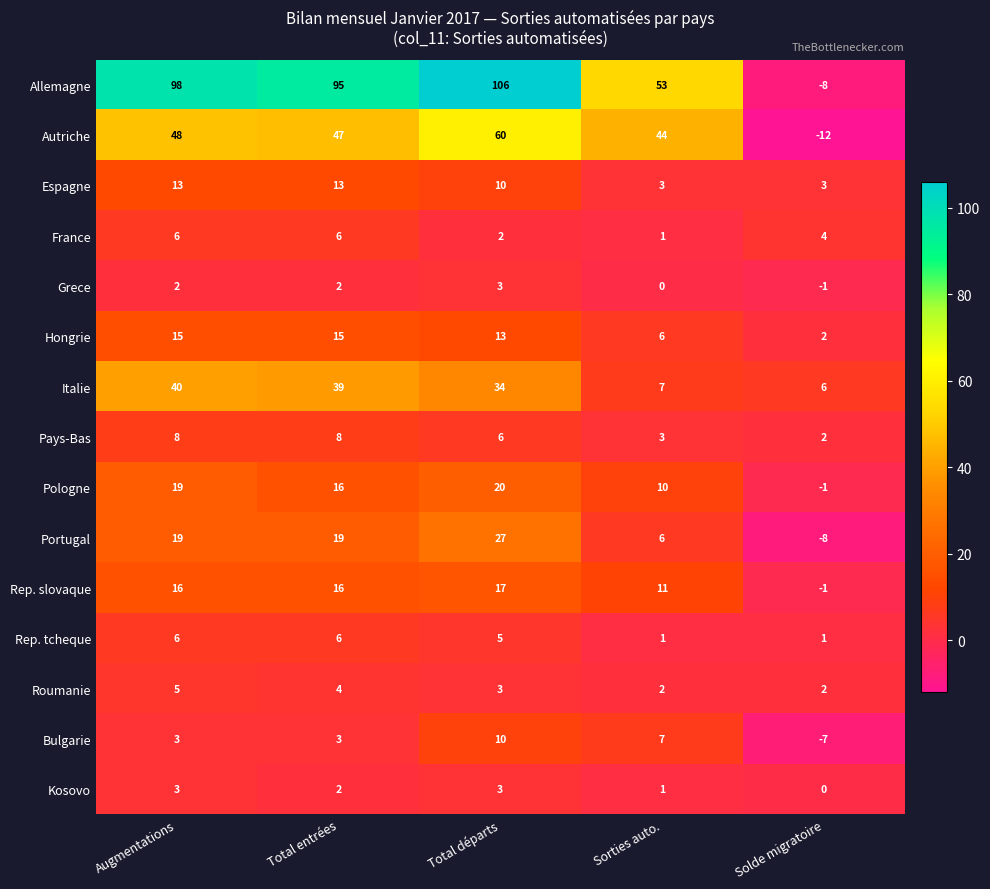

At which category is the sum across all series the highest?

Total départs